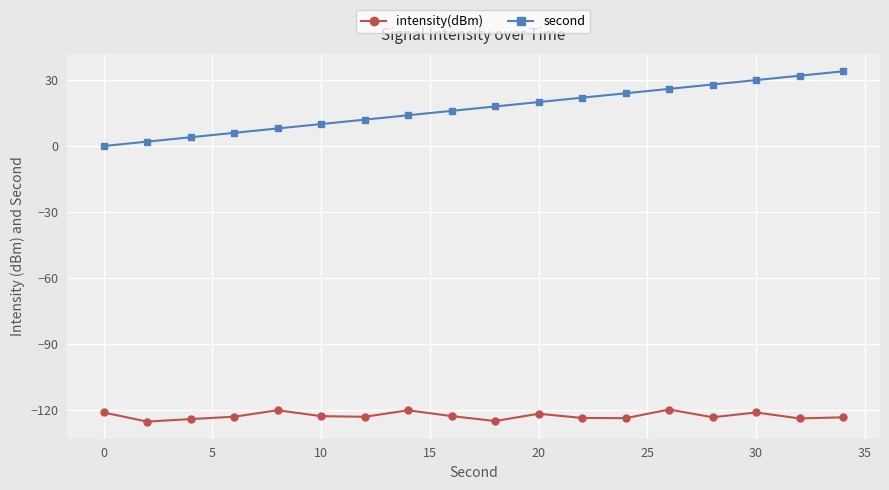

Rank the series by their average value, from lowest to highest.

intensity(dBm), second